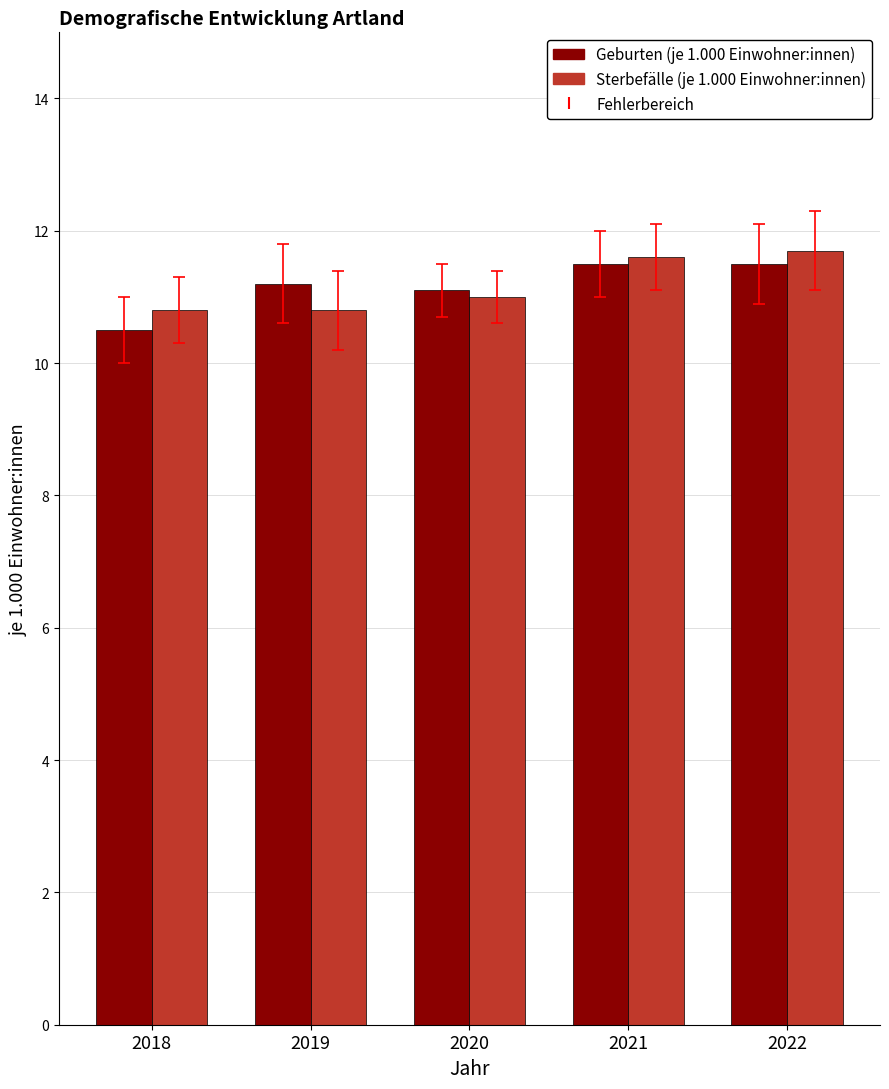

What is the lowest value of the Geburten (je 1.000 Einwohner:innen) series?

10.5